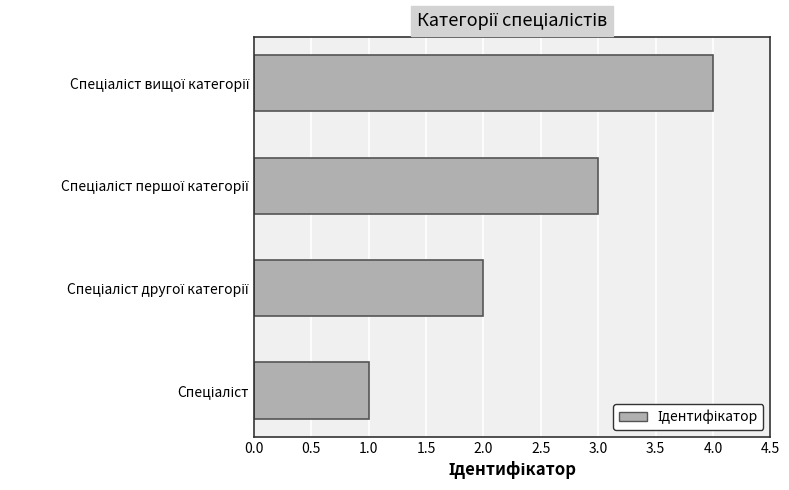

What is the maximum value shown in the chart?

4